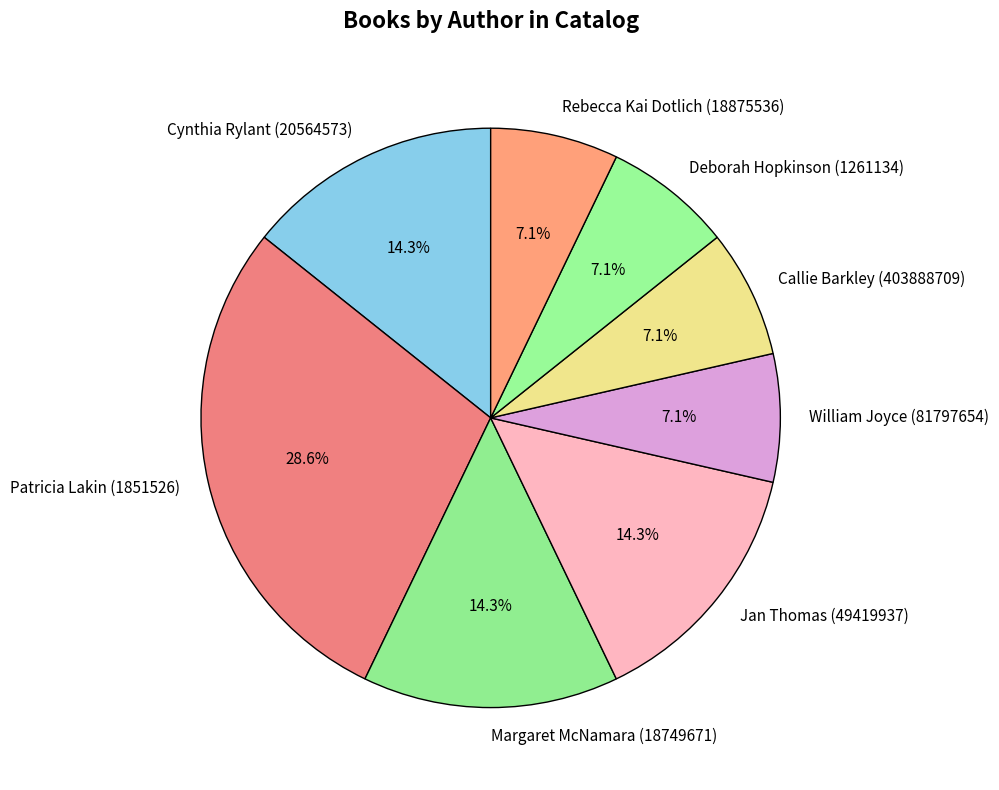

To the nearest percent, what percentage of the pie is William Joyce (81797654)?

7%